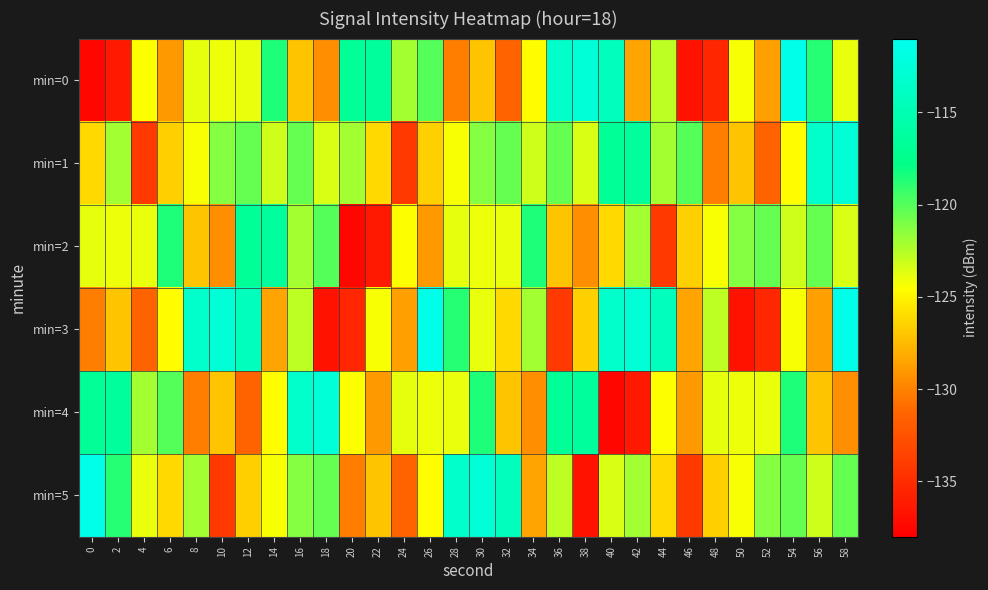

List the series in order of their peak value, lowest first.

min=2, min=1, min=4, min=0, min=3, min=5